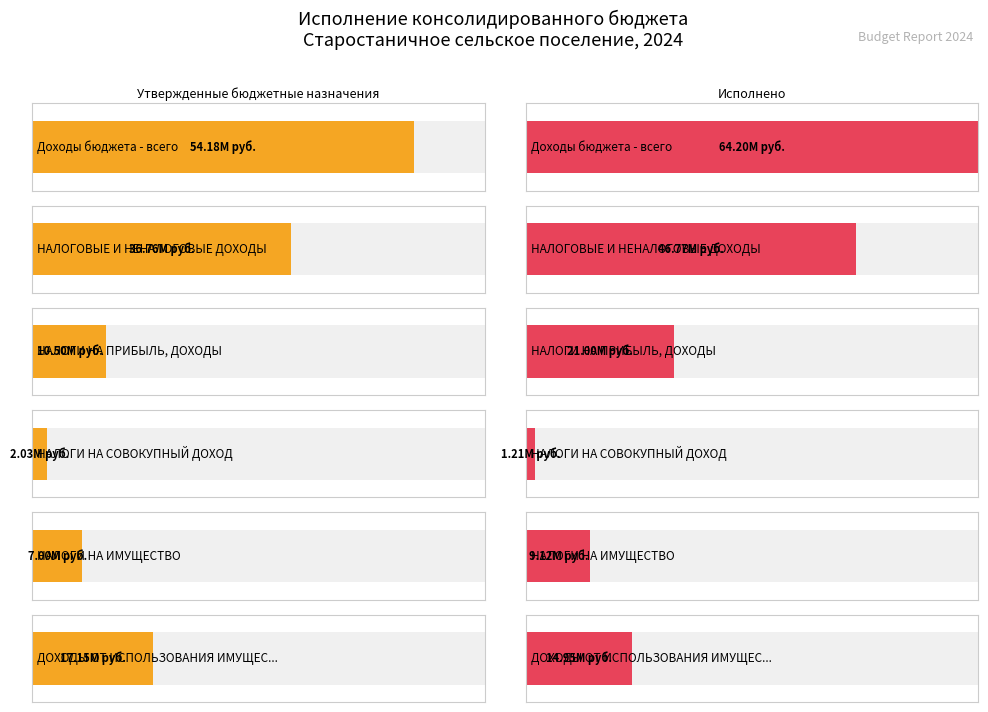

What is the maximum value for Исполнено?

64196748.7